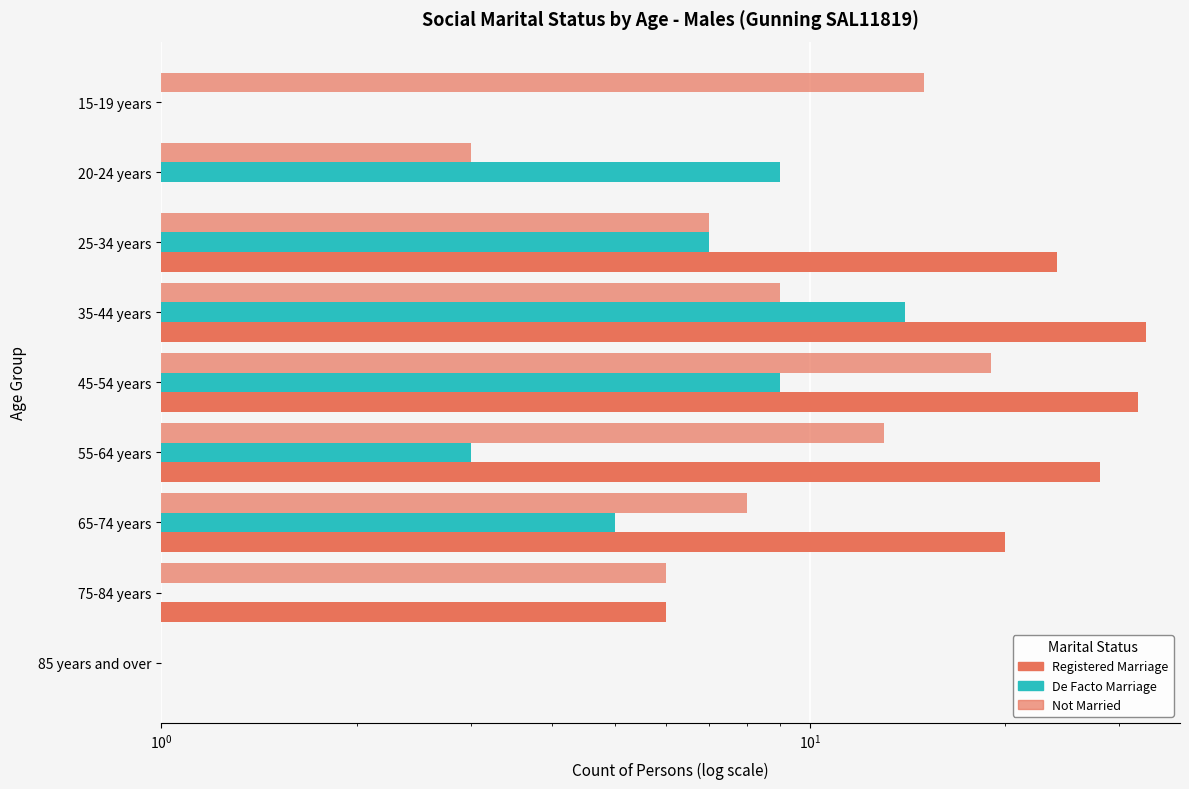

Reading left to right, list all the values displayed in this chart.

Registered Marriage: 0	0	24	33	32	28	20	6	0
De Facto Marriage: 0	9	7	14	9	3	5	0	0
Not Married: 15	3	7	9	19	13	8	6	0